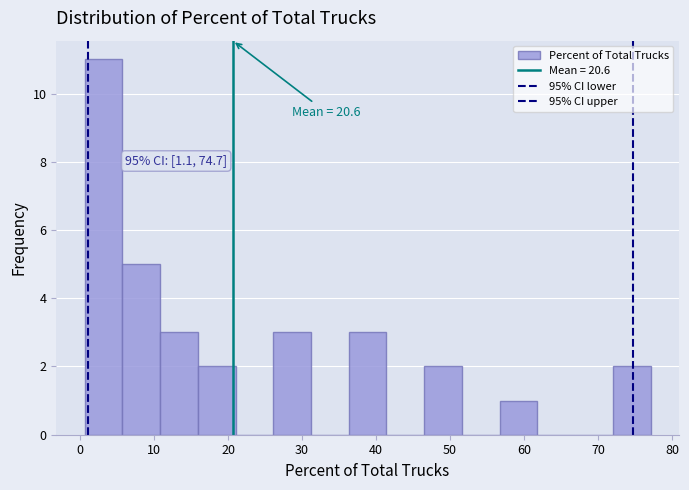

Over which range of the x-axis is the bar tallest?

0.6 to 5.7